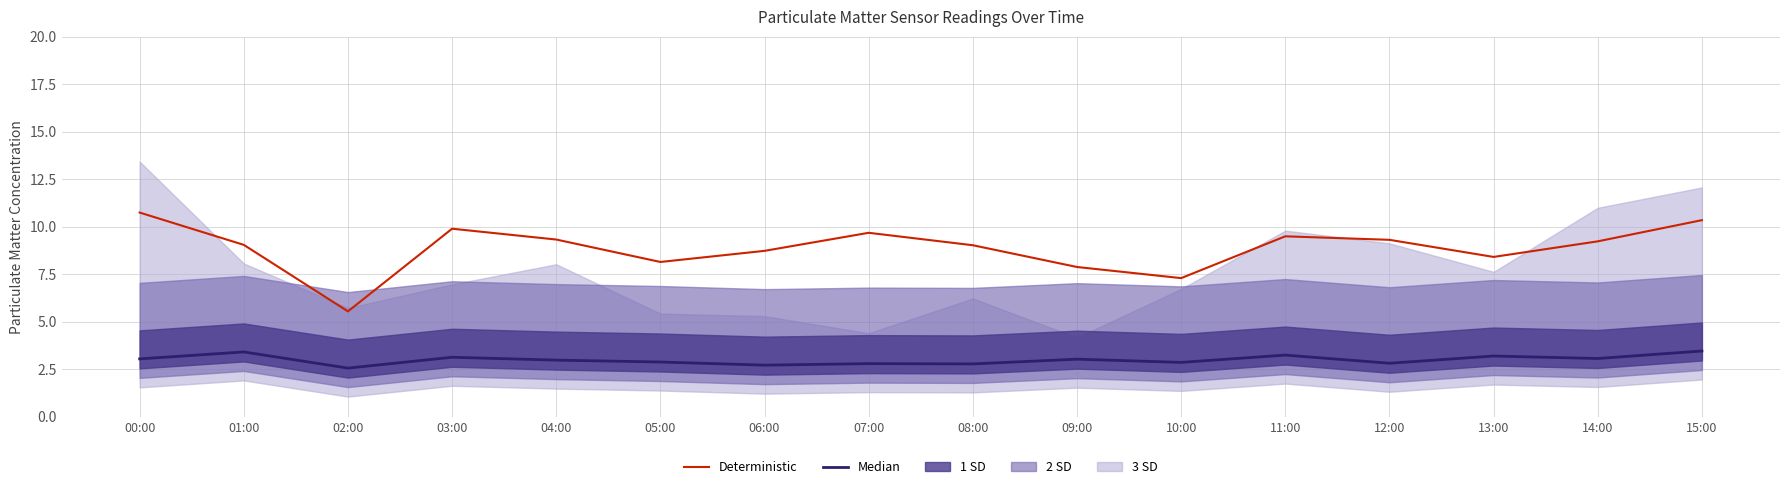

The Deterministic series shows 5.6 at 02:00. True or false?

True